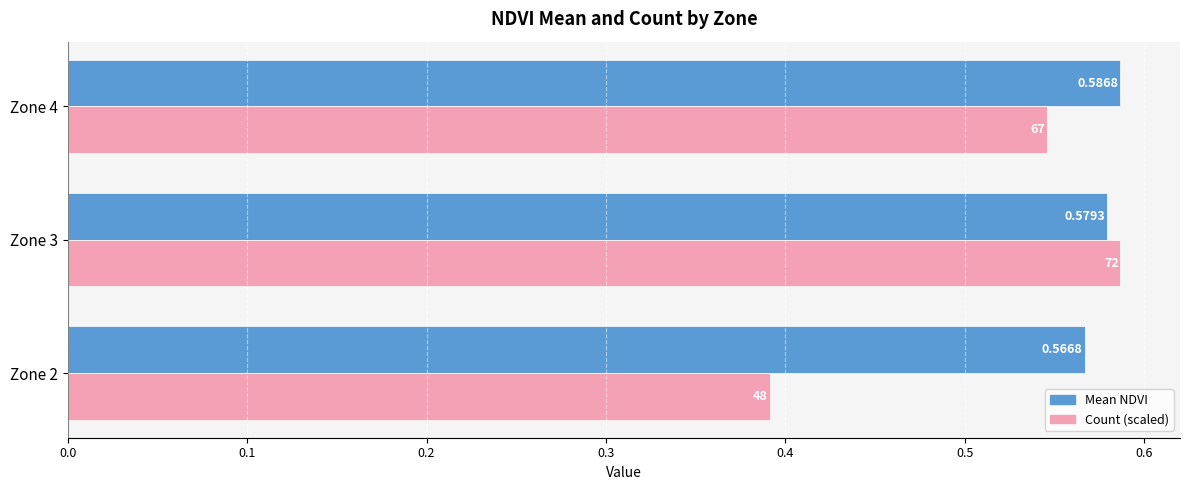

What is the total value across all series at Zone 2?

1.0